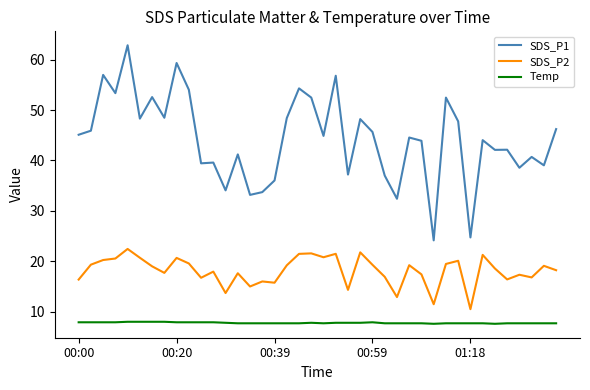

How many lines are shown in the chart?

3